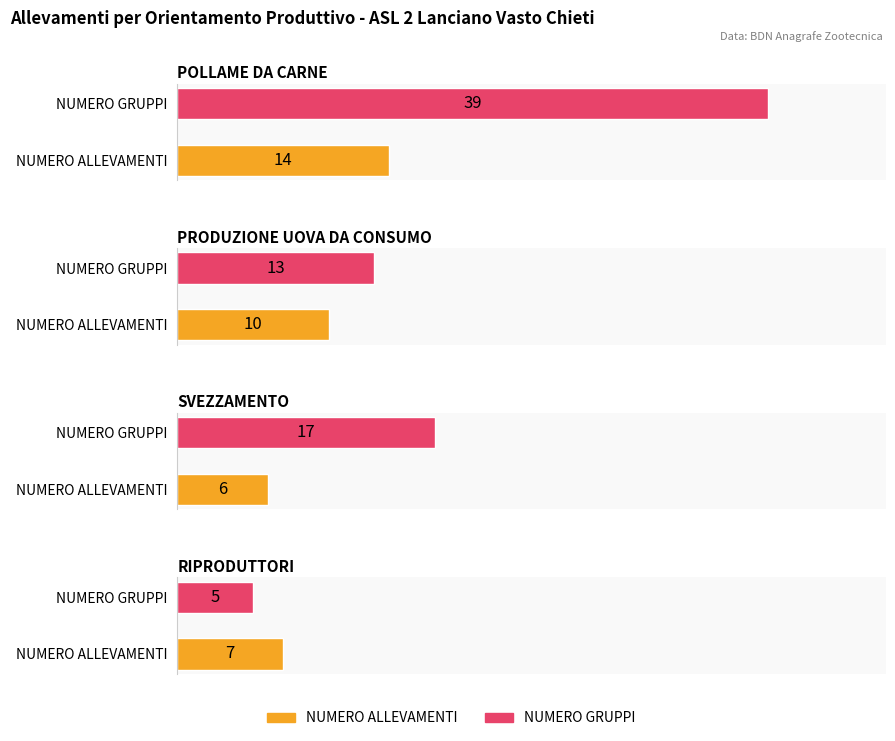

What is the sum of the NUMERO ALLEVAMENTI values at SVEZZAMENTO and POLLAME DA CARNE?

20